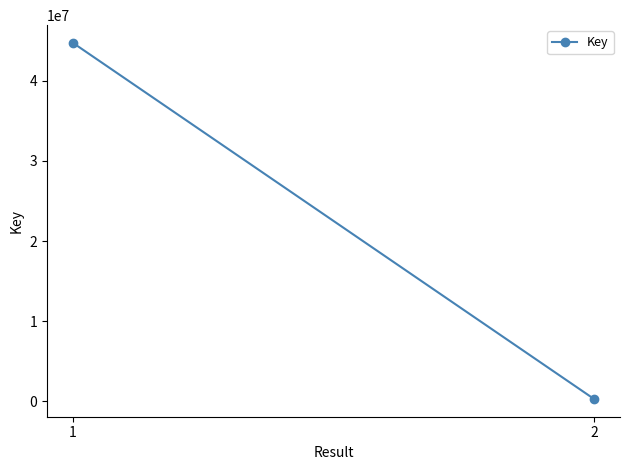

Rank the categories by value from highest to lowest.

1, 2